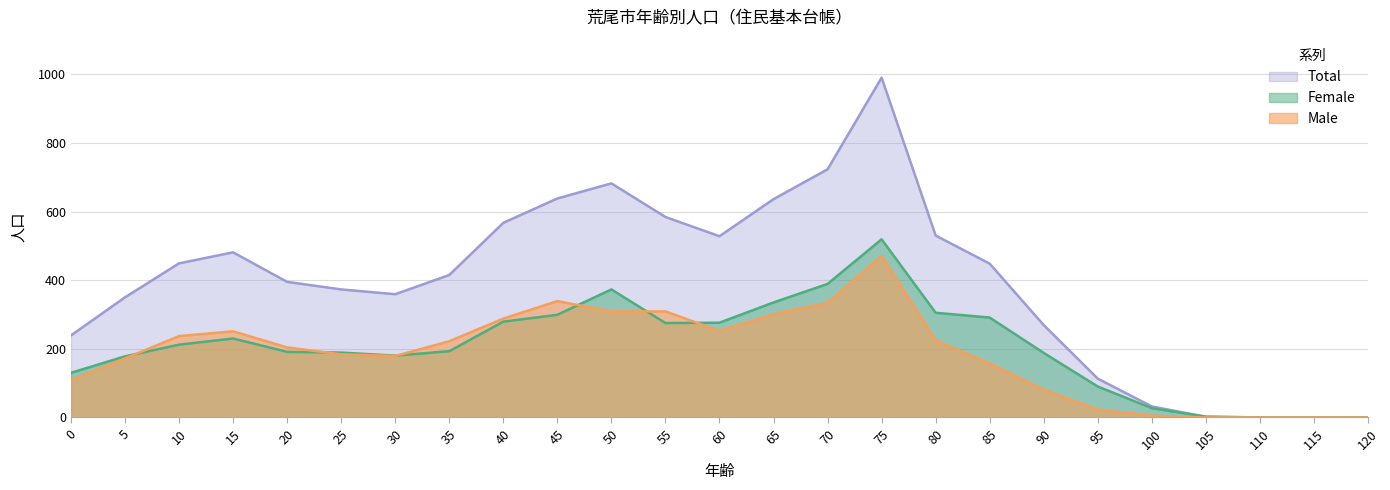

List the labels in order of Male value, smallest first.

105, 110, 115, 120, 100, 95, 90, 0, 85, 5, 30, 25, 20, 35, 80, 10, 15, 60, 40, 65, 50, 55, 70, 45, 75